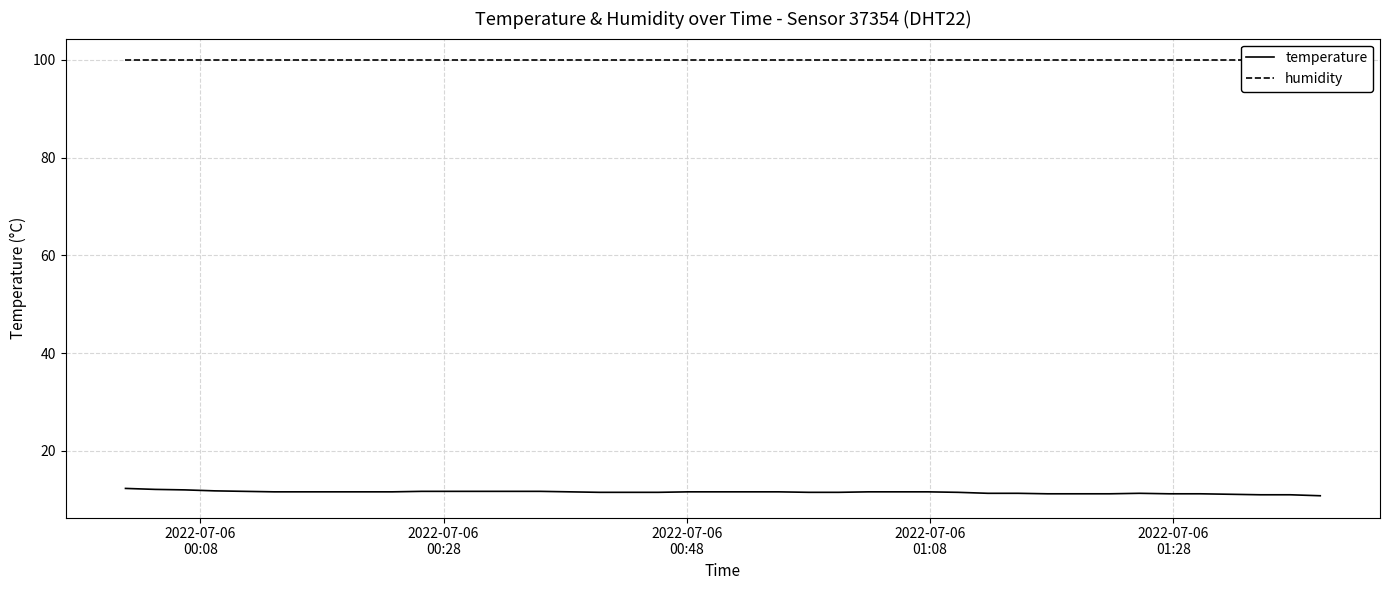

True or false: temperature and humidity cross at least once.

False